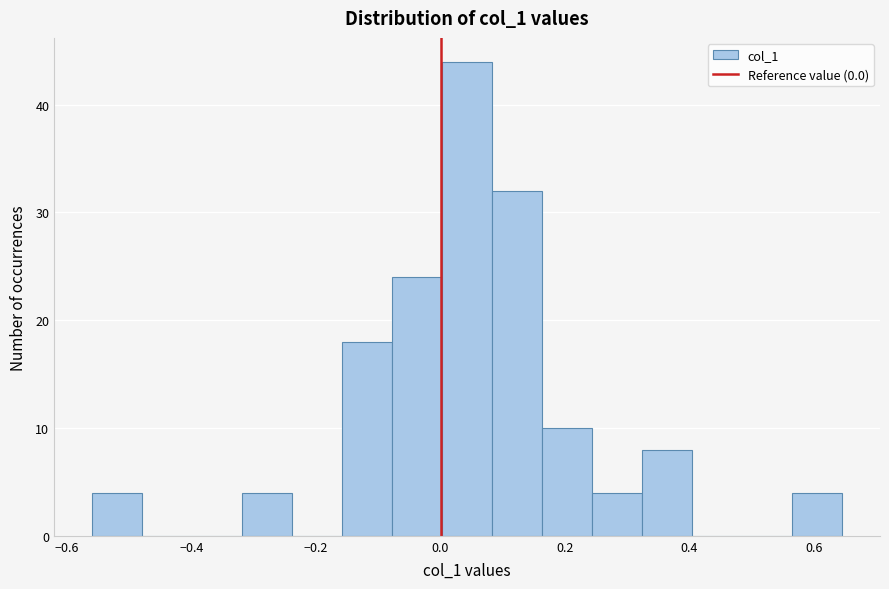

Reading left to right, list every bar in this chart as the range it spans on the x-axis followed by its height. Neither the bar edges nor the heights are printed on the chart, so give them approximately, as read against the axes.

-0.56 to -0.48: 4
-0.48 to -0.40: 0
-0.40 to -0.32: 0
-0.32 to -0.24: 4
-0.24 to -0.16: 0
-0.16 to -0.08: 18
-0.08 to 0.00: 24
0.00 to 0.08: 44
0.08 to 0.16: 32
0.16 to 0.24: 10
0.24 to 0.32: 4
0.32 to 0.40: 8
0.40 to 0.48: 0
0.48 to 0.56: 0
0.56 to 0.64: 4